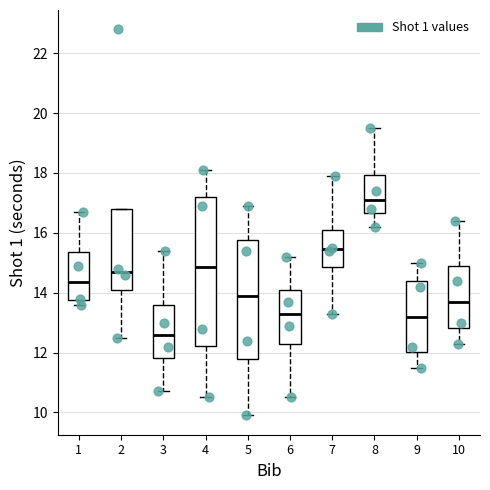

Which box is the tallest, from its lower edge to its upper edge?

4